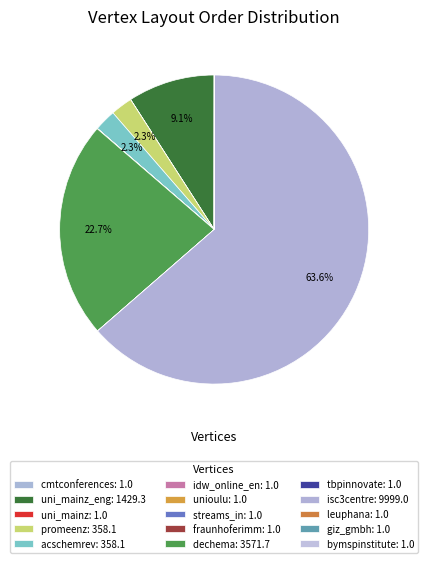

What is the smallest slice in the pie chart?

cmtconferences